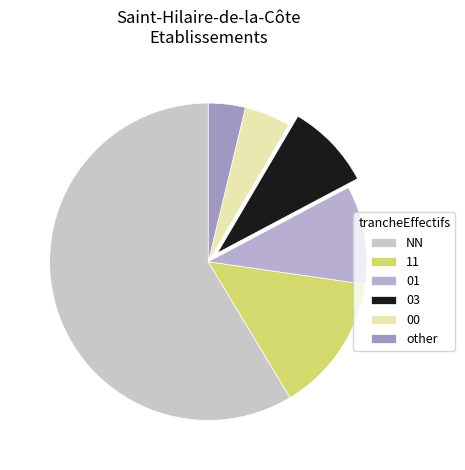

To the nearest percent, what portion does NN represent?

59%